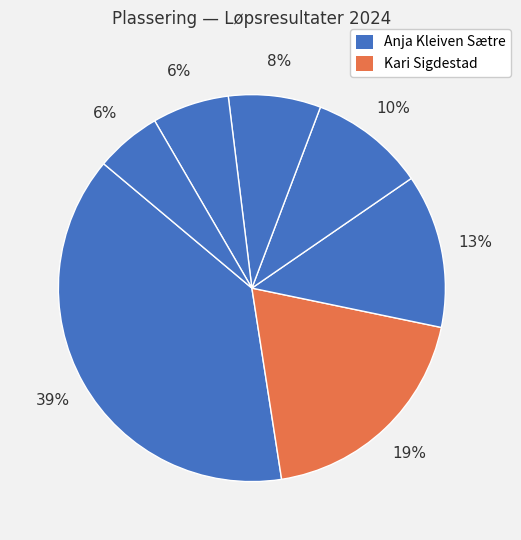

Count the number of slices in the pie.

7